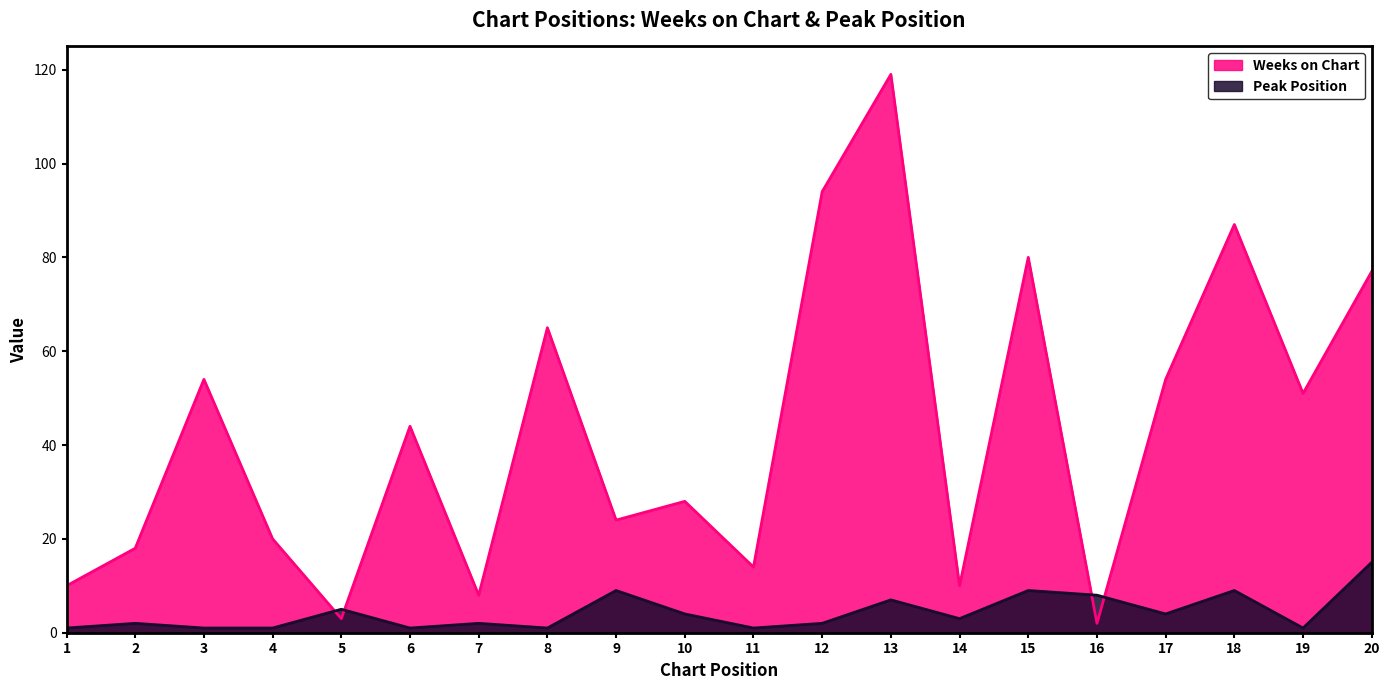

Count the number of data series in this chart.

2